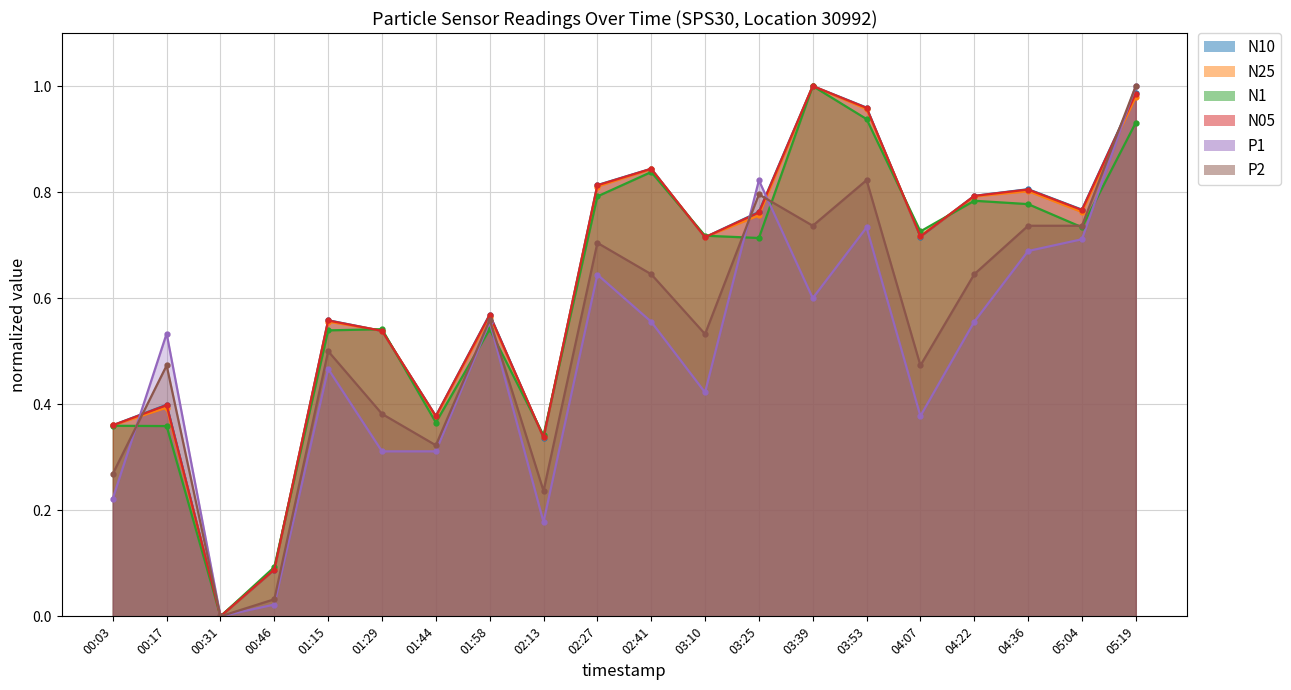

What is the difference between the P2 values at 01:58 and 04:07?

0.1